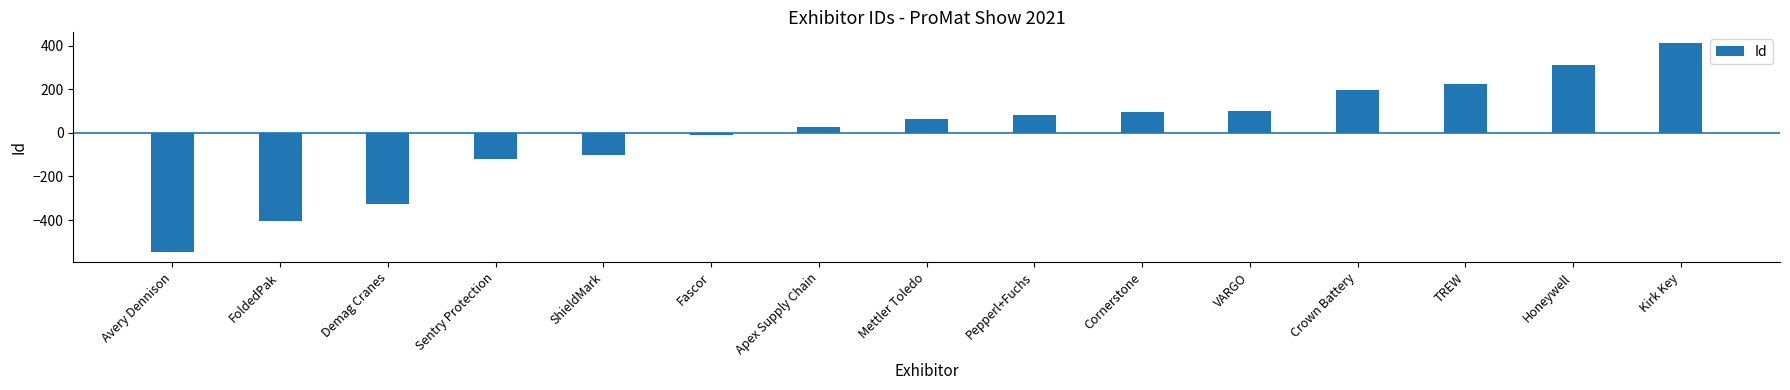

Reading left to right, what are all the values shown in this chart?

Avery Dennison=-545.3	FoldedPak=-406.3	Demag Cranes=-326.3	Sentry Protection=-121.3	ShieldMark=-102.3	Fascor=-11.3	Apex Supply Chain=26.7	Mettler Toledo=62.7	Pepperl+Fuchs=81.7	Cornerstone=94.7	VARGO=101.7	Crown Battery=195.7	TREW=226.7	Honeywell=309.7	Kirk Key=413.7